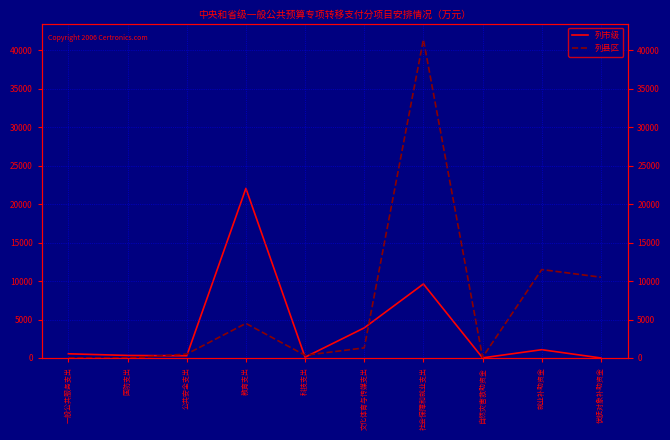

Reading left to right, list all the values displayed in this chart.

列市级: 一般公共服务支出=543	国防支出=329	公共安全支出=283	教育支出=22046	科技支出=100	文化体育与传媒支出=3912	社会保障和就业支出=9618	自然灾害救助资金=15	就业补助资金=1076	优抚对象补助资金=0
列县区: 一般公共服务支出=0	国防支出=0	公共安全支出=510	教育支出=4492	科技支出=350	文化体育与传媒支出=1314	社会保障和就业支出=41401	自然灾害救助资金=90	就业补助资金=11493	优抚对象补助资金=10500